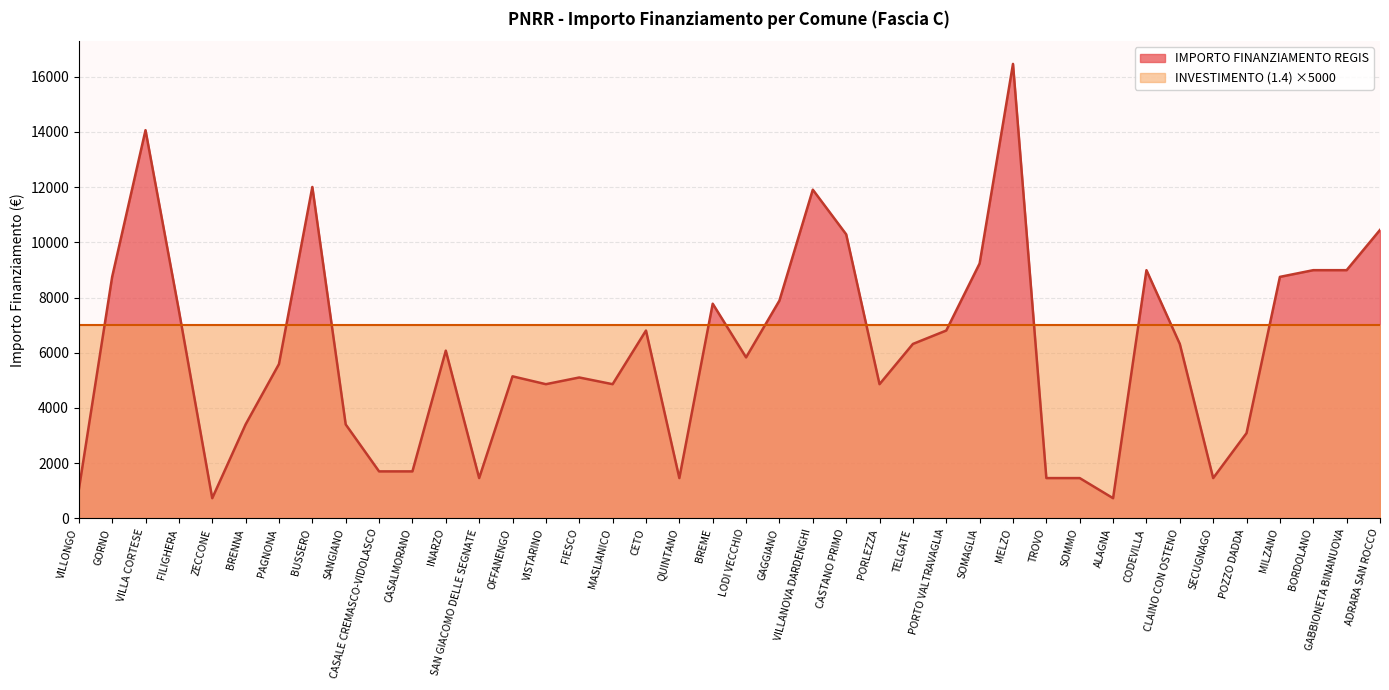

Does the chart display data point markers on the line(s)?

No